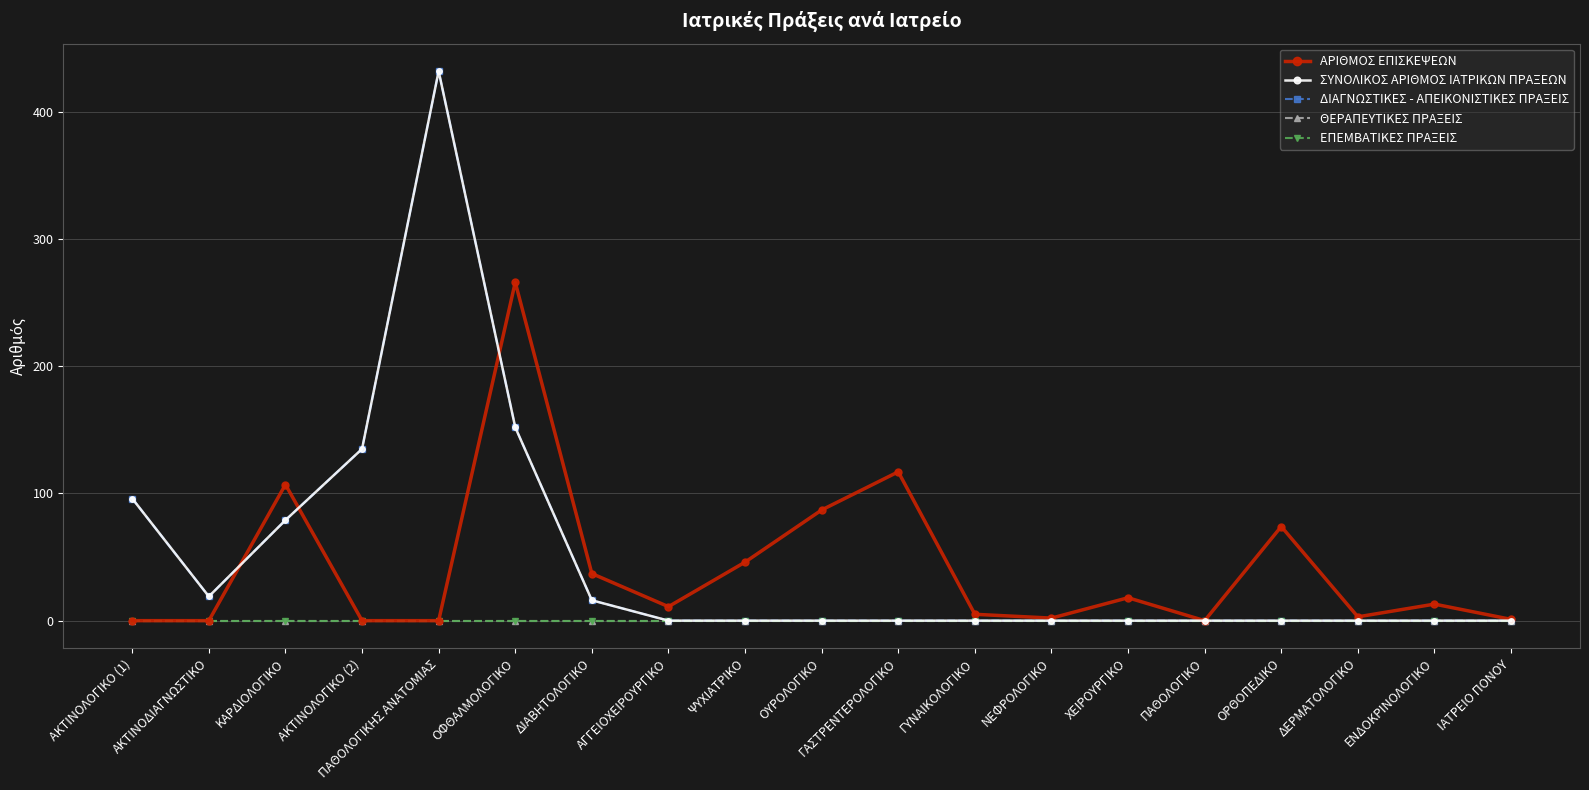

Is this an area chart (filled region under the line)?

No